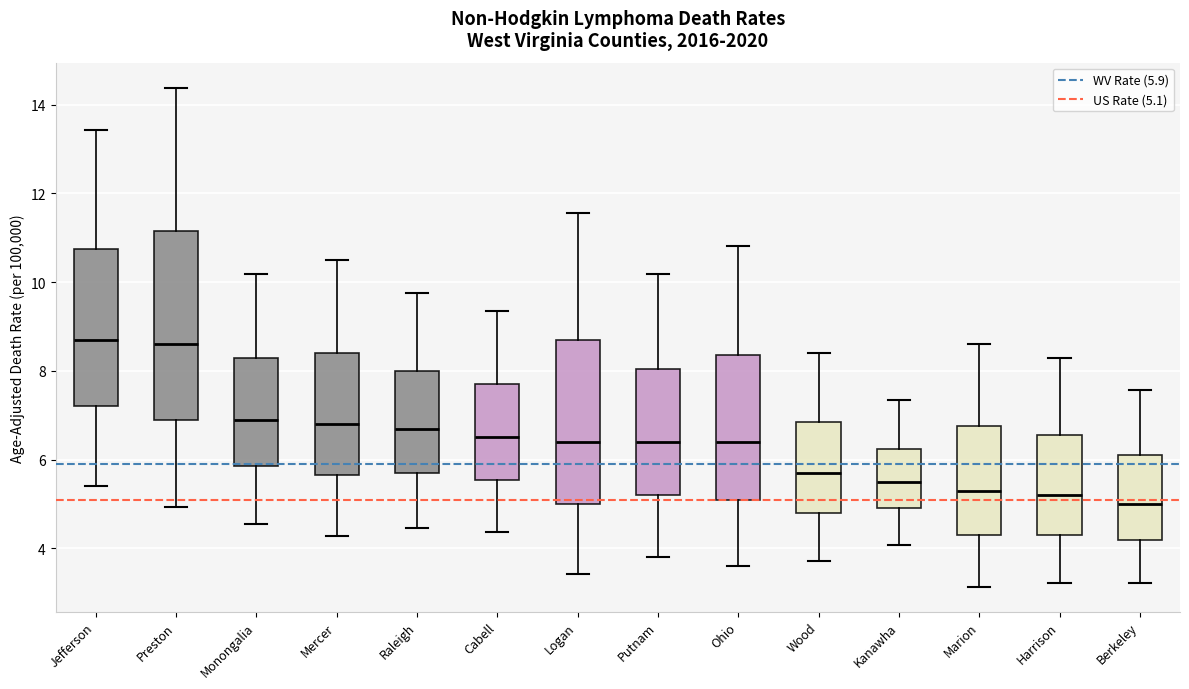

Reading left to right, read every box against the y-axis: the position of its median line, the range the box covers, and the ends of its whiskers. The values are not printed on the chart, so give them approximately, as read against the axis.

Jefferson: median 8.8, box 7.2 to 10.8, whiskers 5.4 to 13.4
Preston: median 8.6, box 7.0 to 11.2, whiskers 5.0 to 14.4
Monongalia: median 7.0, box 5.8 to 8.4, whiskers 4.6 to 10.2
Mercer: median 6.8, box 5.6 to 8.4, whiskers 4.2 to 10.6
Raleigh: median 6.8, box 5.8 to 8.0, whiskers 4.4 to 9.8
Cabell: median 6.6, box 5.6 to 7.8, whiskers 4.4 to 9.4
Logan: median 6.4, box 5.0 to 8.8, whiskers 3.4 to 11.6
Putnam: median 6.4, box 5.2 to 8.0, whiskers 3.8 to 10.2
Ohio: median 6.4, box 5.2 to 8.4, whiskers 3.6 to 10.8
Wood: median 5.8, box 4.8 to 6.8, whiskers 3.8 to 8.4
Kanawha: median 5.6, box 5.0 to 6.2, whiskers 4.0 to 7.4
Marion: median 5.4, box 4.4 to 6.8, whiskers 3.2 to 8.6
Harrison: median 5.2, box 4.4 to 6.6, whiskers 3.2 to 8.2
Berkeley: median 5.0, box 4.2 to 6.2, whiskers 3.2 to 7.6